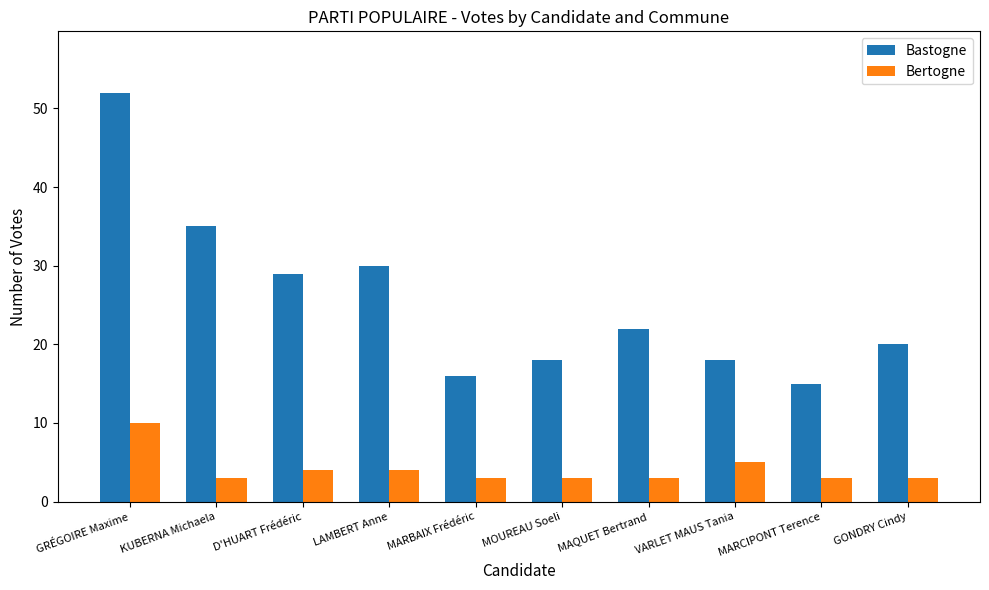

Rank the series by their maximum value, from highest to lowest.

Bastogne, Bertogne